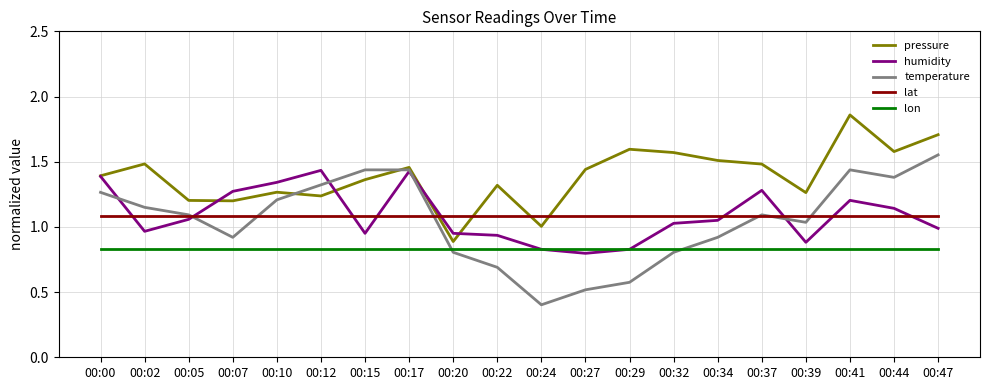

Rank the series by their maximum value, from lowest to highest.

lon, lat, humidity, temperature, pressure